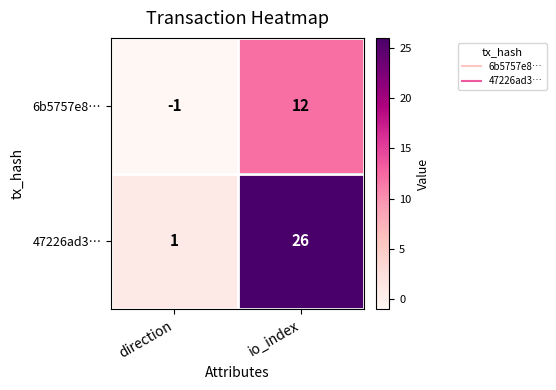

What is the total value across all series at io_index?

38